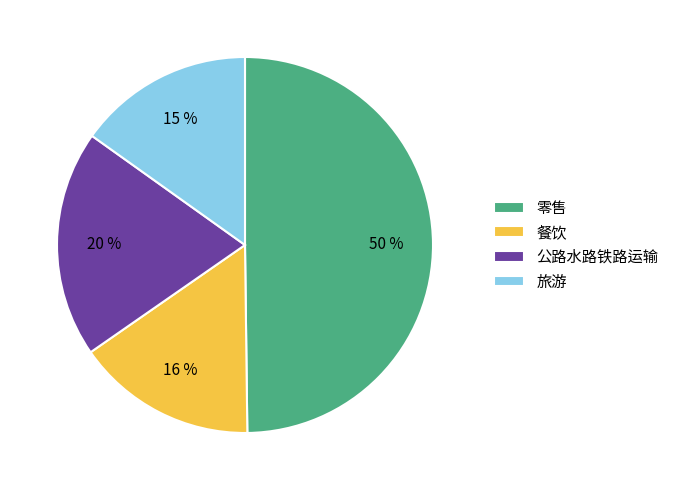

Count the number of slices in the pie.

4